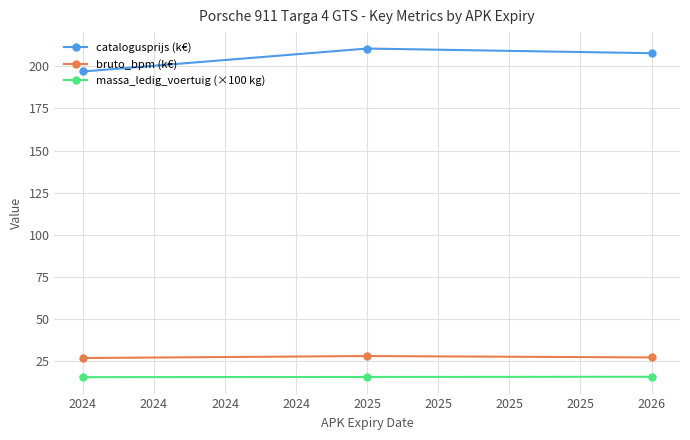

The value of catalogusprijs (k€) at 2025 is 81.6. True or false?

False